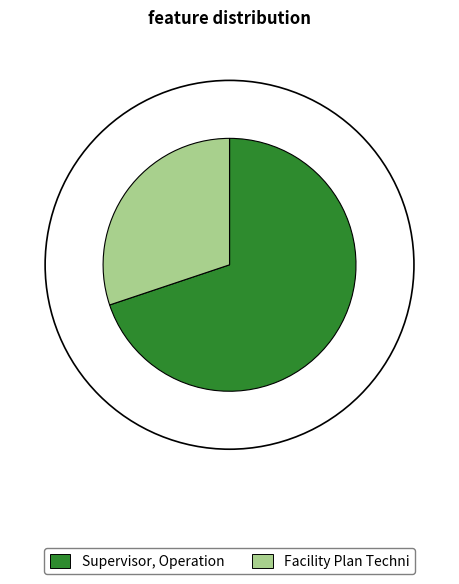

What percentage is NOT represented by Facility Plan Techni?

69.9%